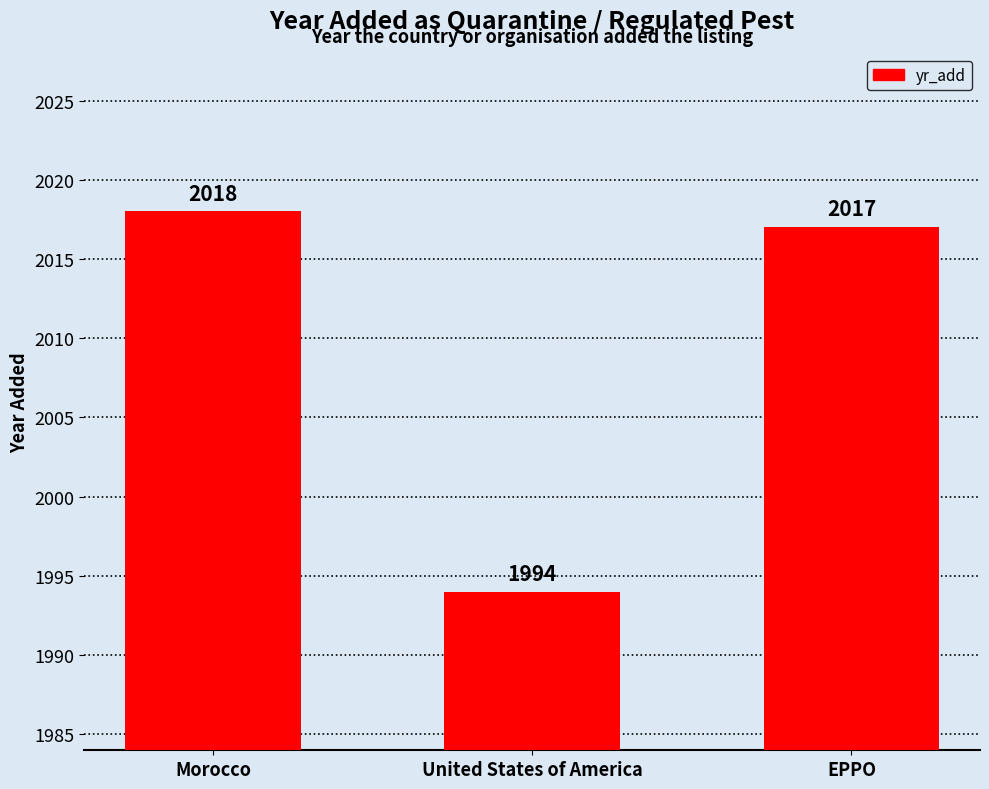

The chart shows a value of 1994 at United States of America. True or false?

True